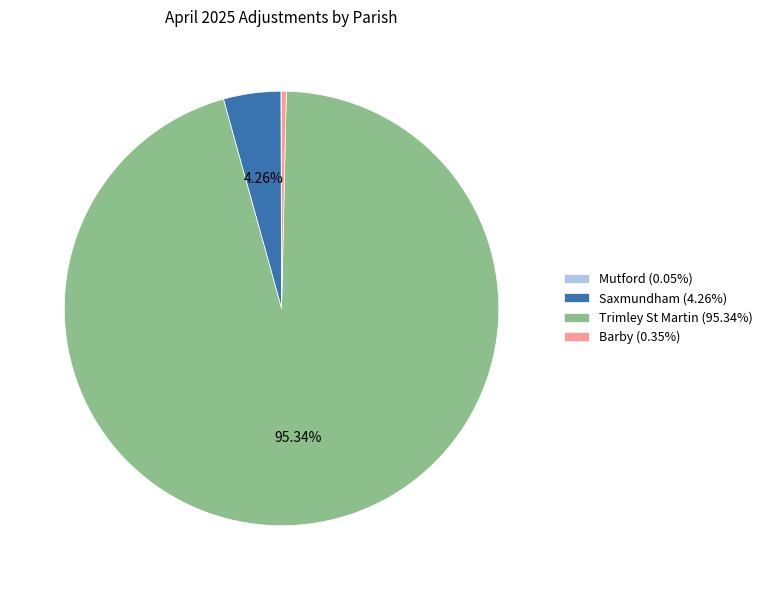

Is the sum of Trimley St Martin (95.34%) and Barby (0.35%) greater than half?

Yes